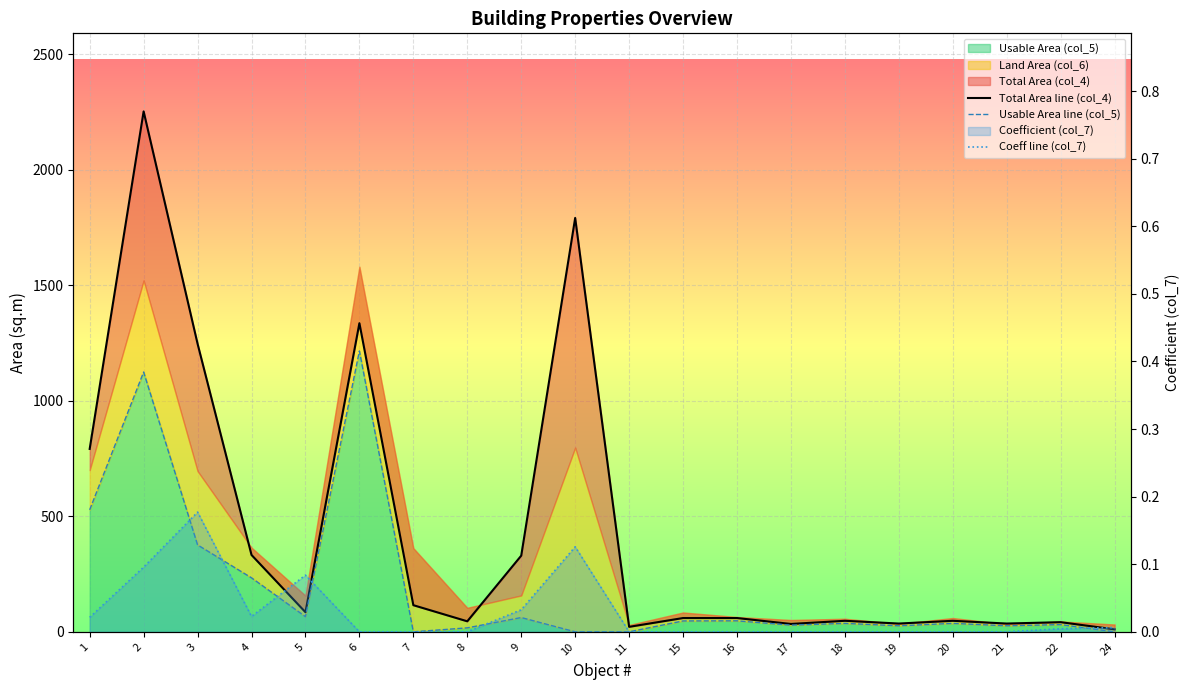

At which category does Coeff line (col_7) reach its first local valley?

4